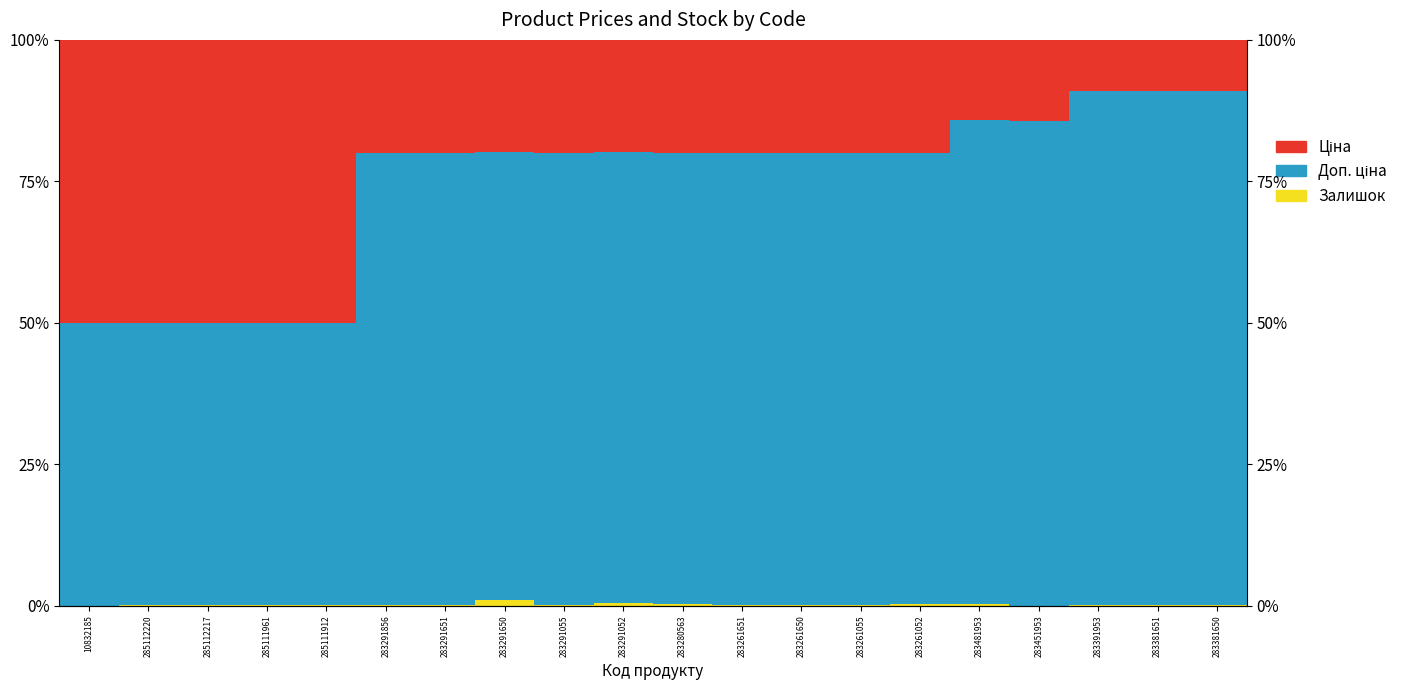

Which category has the highest value in the Ціна series?

10832185